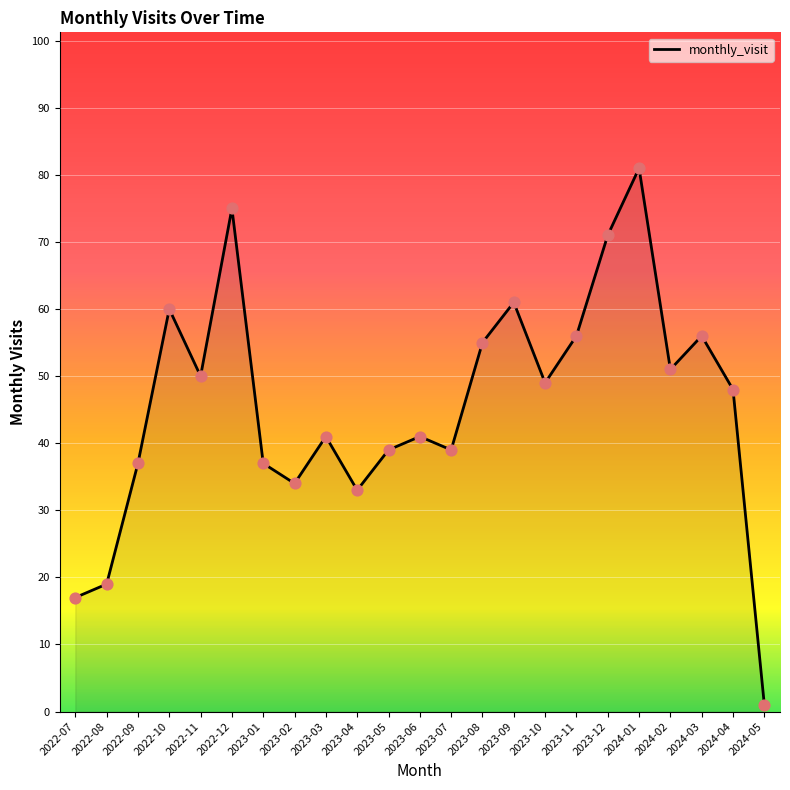

Which has a higher value, 2022-09 or 2023-11?

2023-11